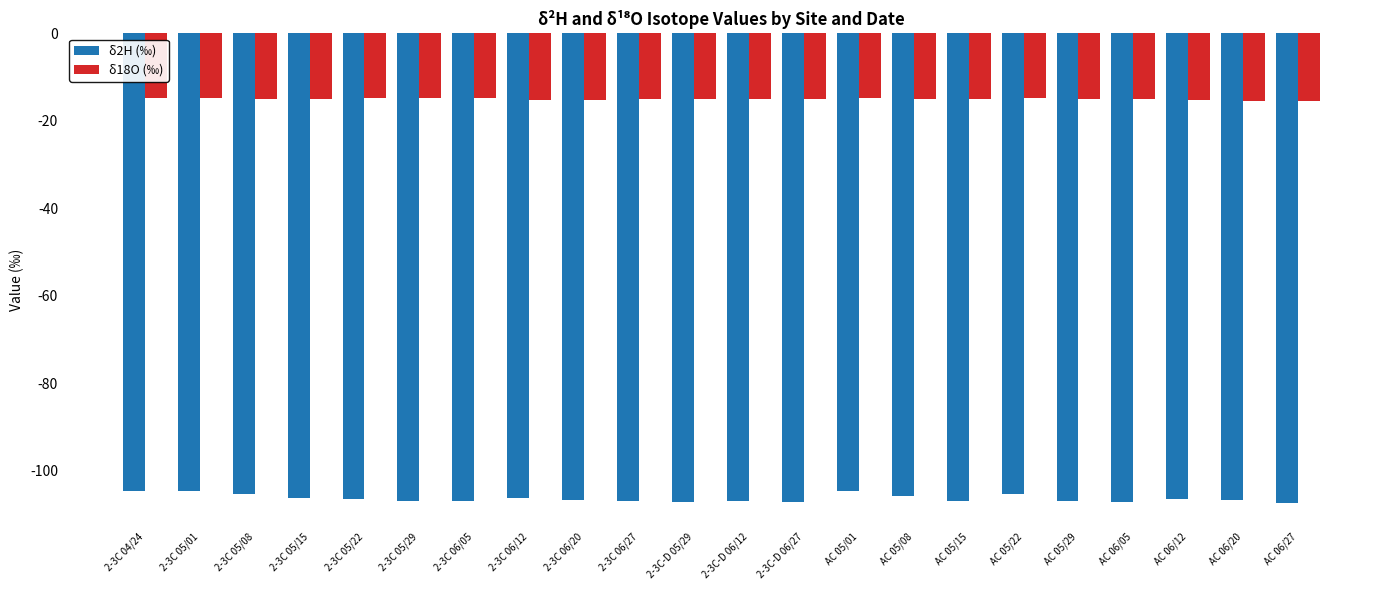

Are the bars grouped side by side (vs. stacked)?

Yes